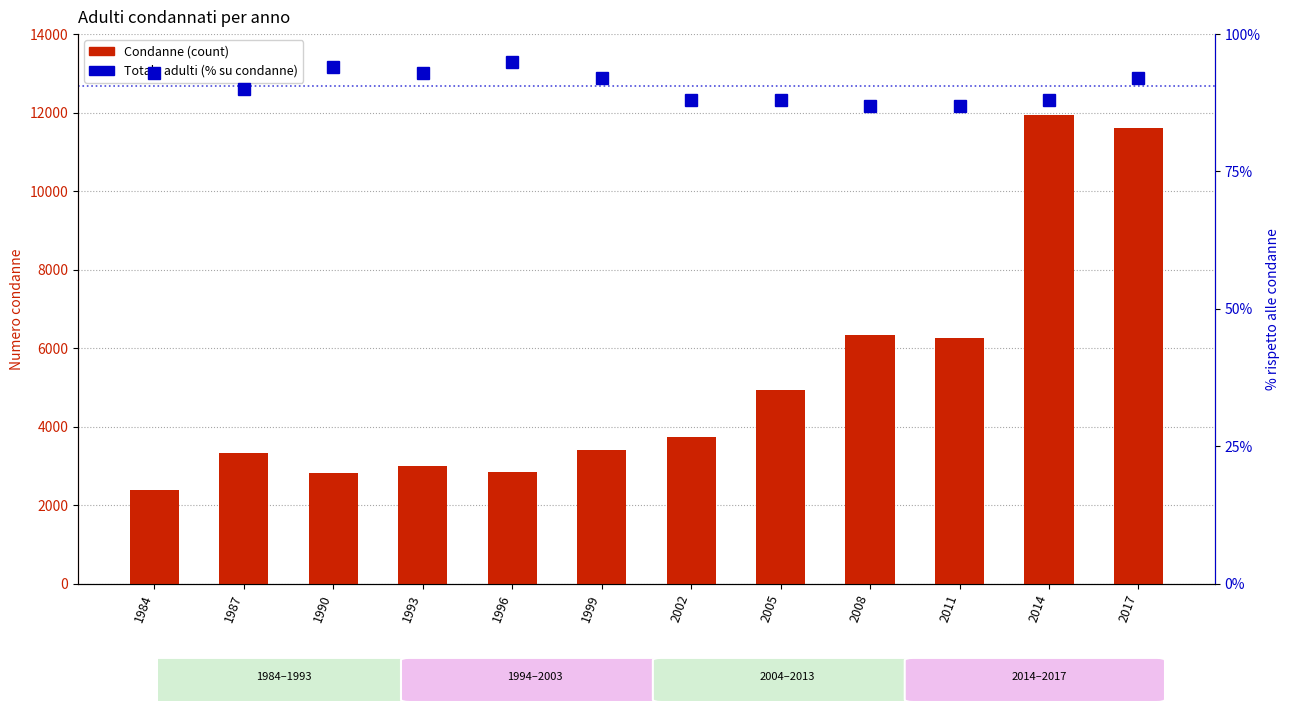

The Totale adulti % series shows 52 at 2017. True or false?

False